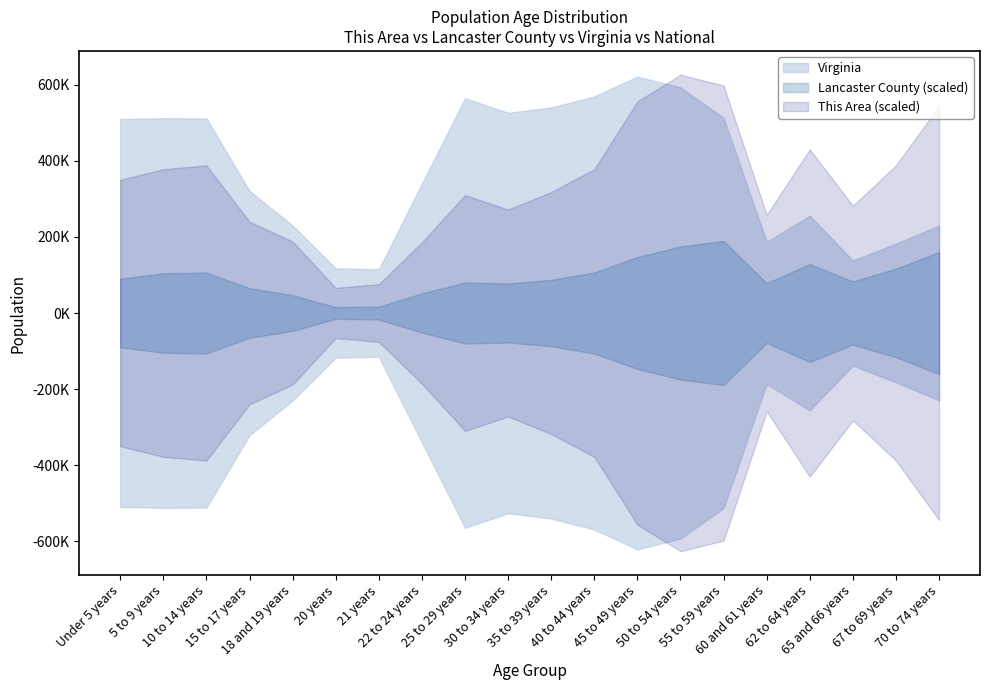

True or false: This Area and Virginia intersect in this chart.

False